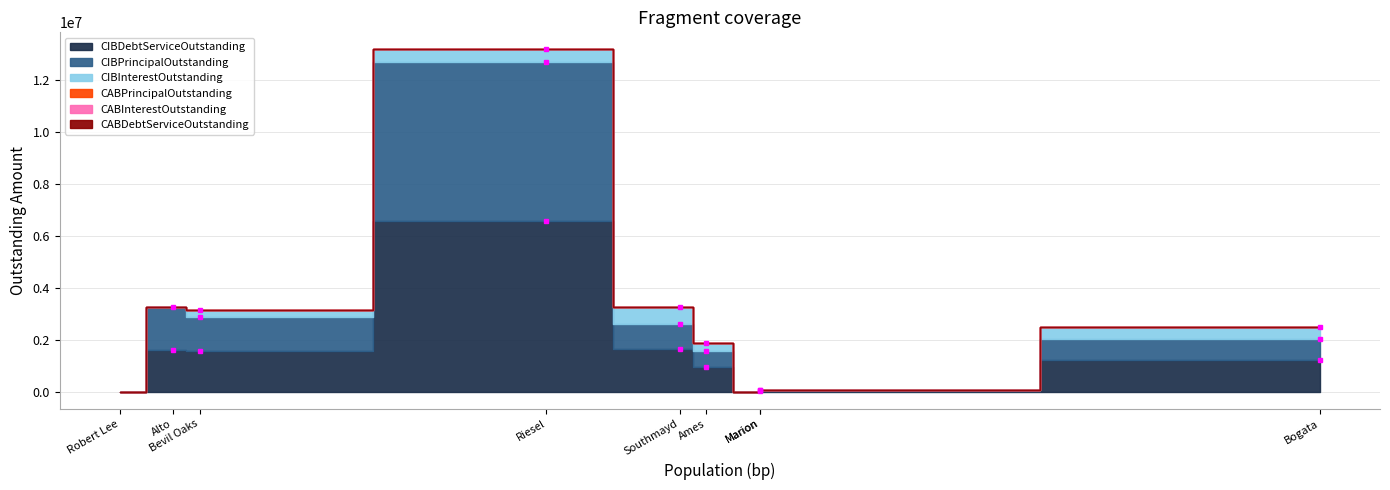

How many lines are shown in the chart?

6